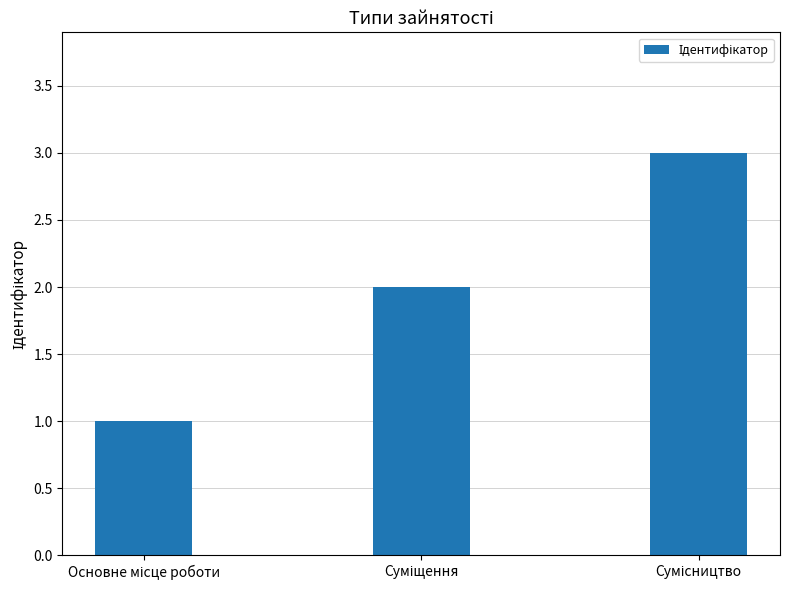

How many distinct data groups are displayed?

1